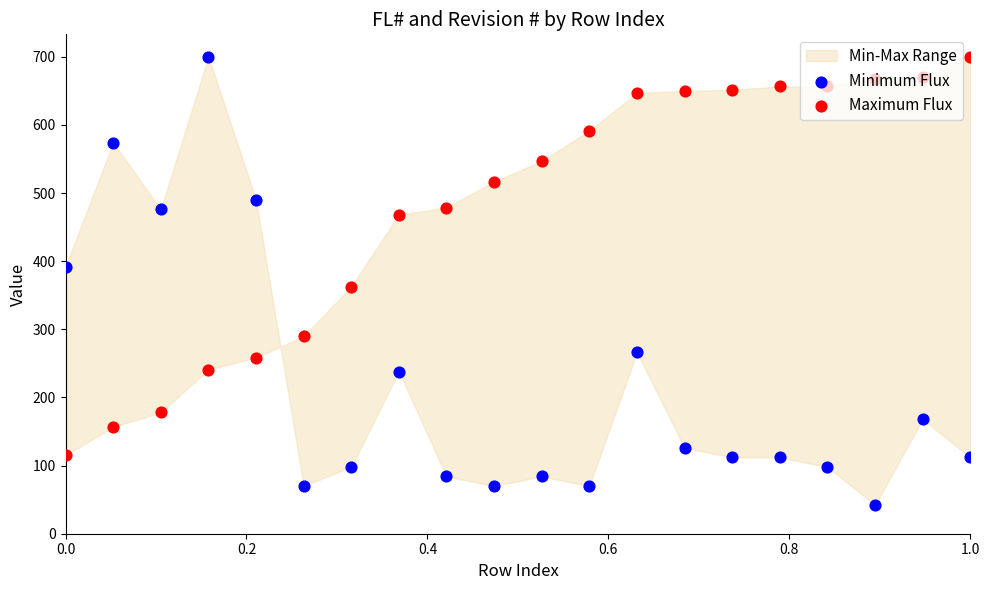

Which series reaches the maximum Y coordinate?

Minimum Flux